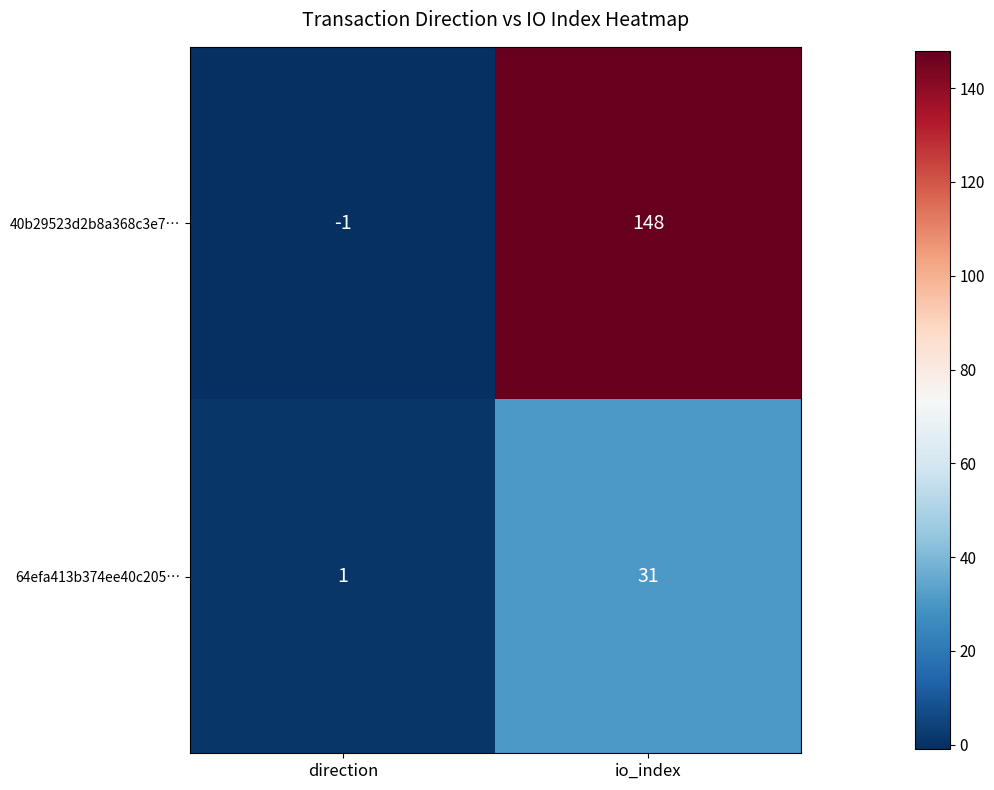

Which series changed the most between direction and io_index?

40b29523d2b8a368c3e7…